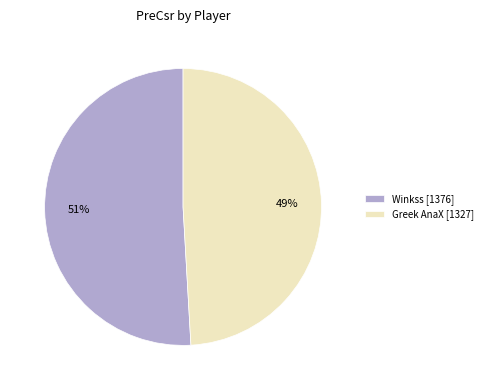

The Winkss slice represents 51% of the pie. True or false?

True